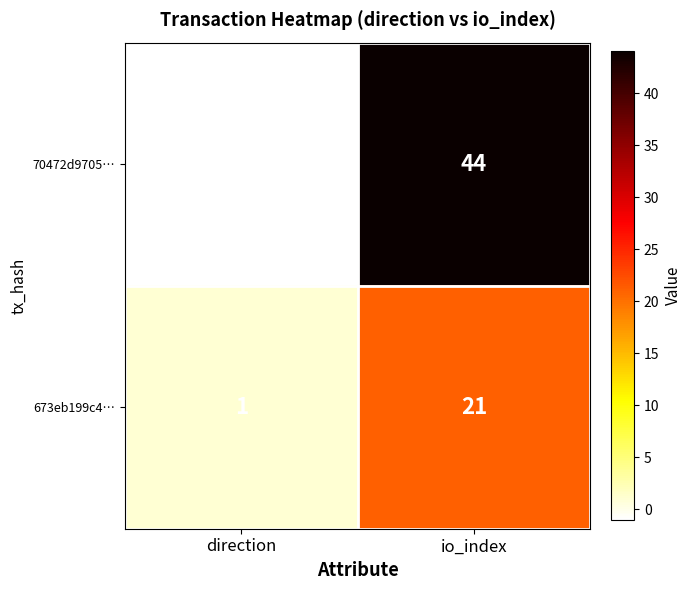

Which series has the largest range (max minus min)?

70472d9705…